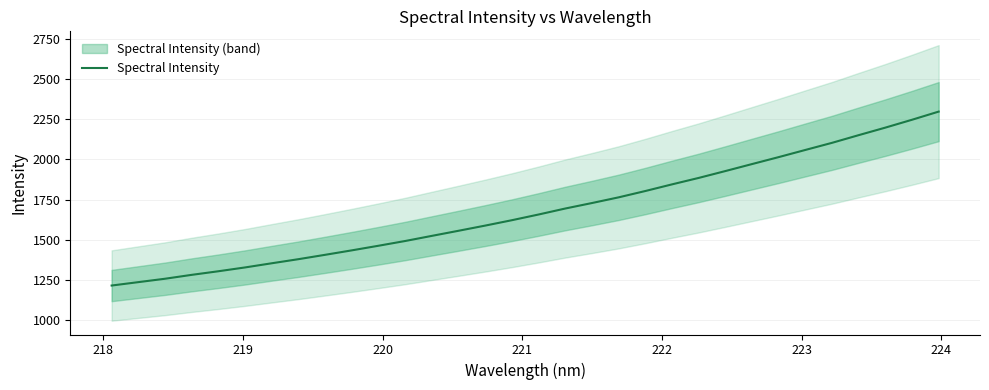

What is the maximum value for Spectral Intensity?

2297.3